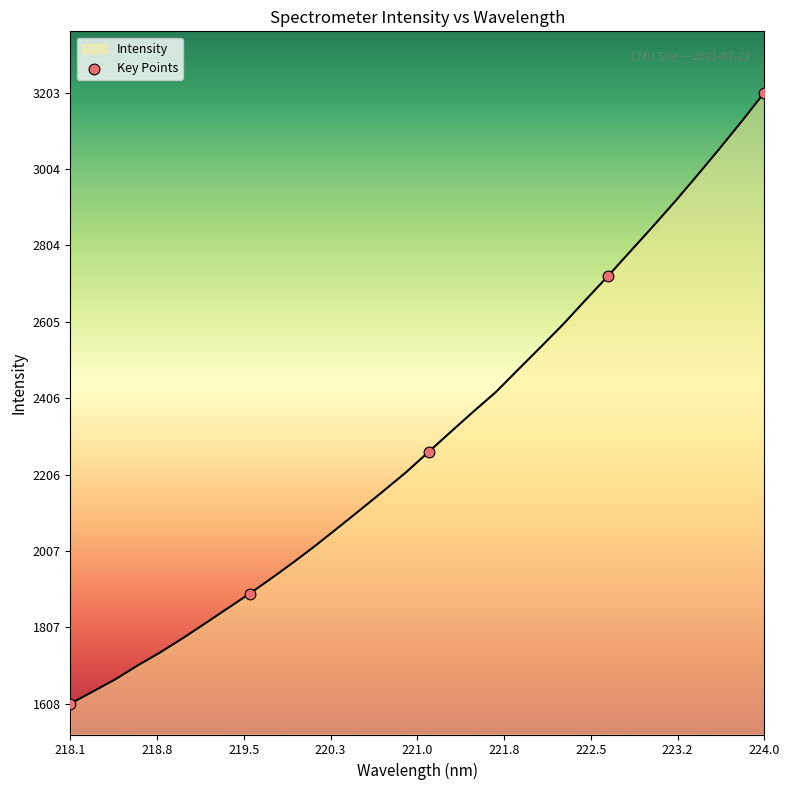

What is the minimum value shown in the chart?

1607.7